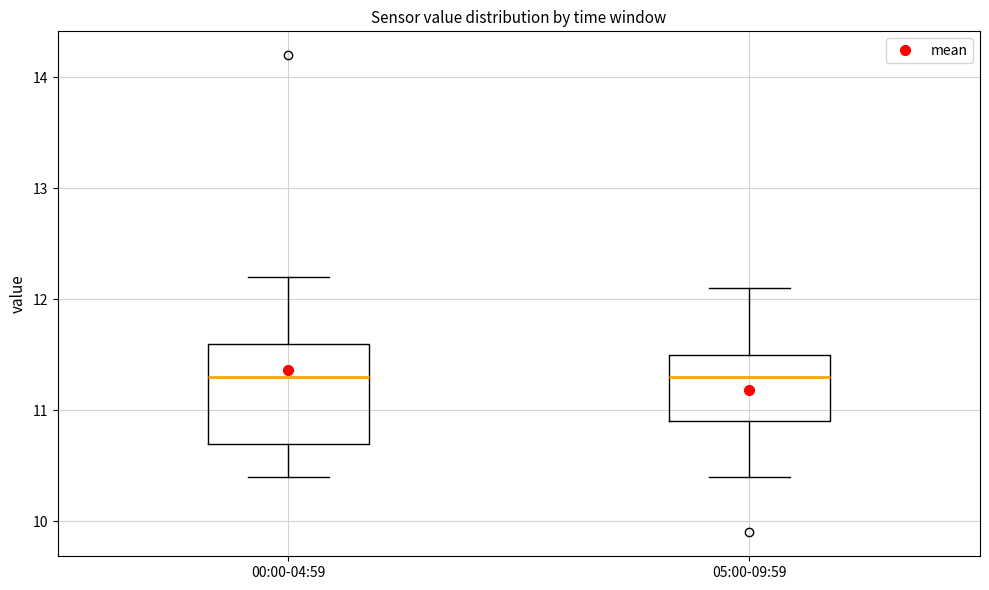

Reading left to right, transcribe this box plot: for each box, give where its median line is, the range the box spans, and where its two whiskers end, as read against the y-axis. The values are not printed on the chart, so give them approximately, as read against the axis.

00:00-04:59: median 11.3, box 10.7 to 11.6, whiskers 10.4 to 12.2
05:00-09:59: median 11.3, box 10.9 to 11.5, whiskers 10.4 to 12.1